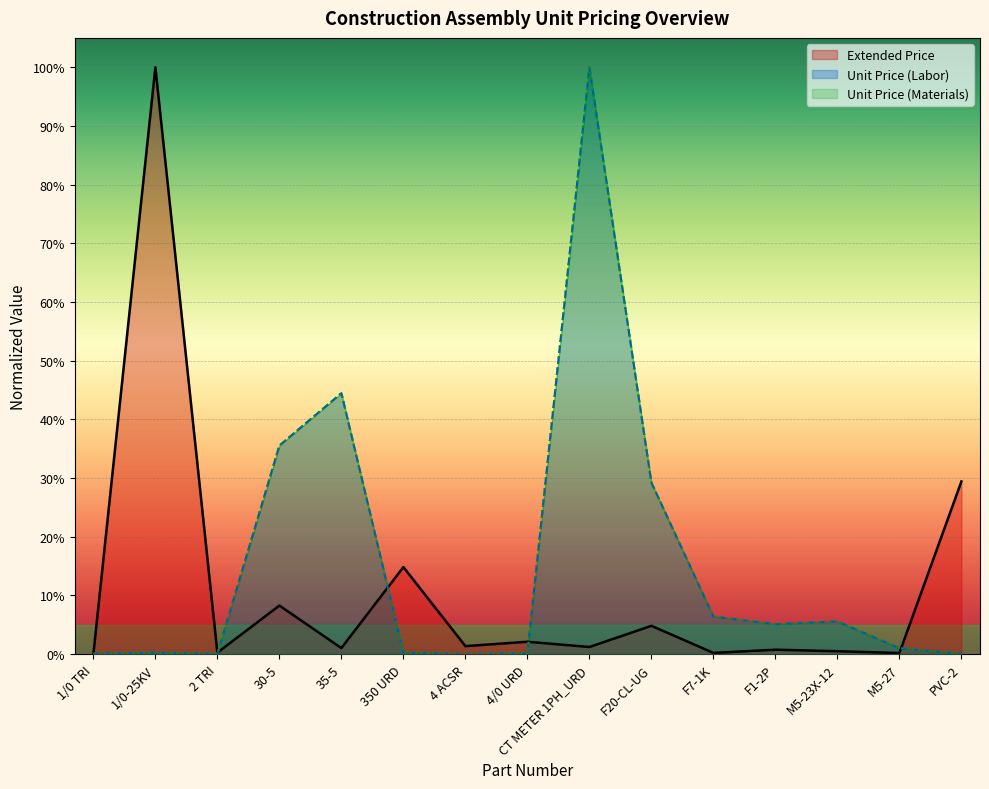

What is the sum of all Unit Price (Labor) values?

2.3